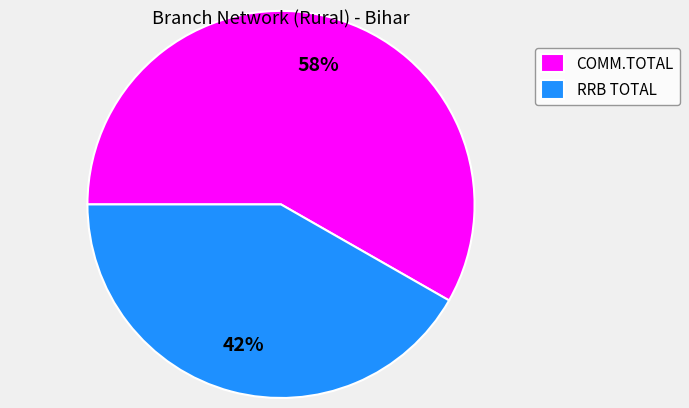

Which has a higher value, RRB TOTAL or COMM.TOTAL?

COMM.TOTAL